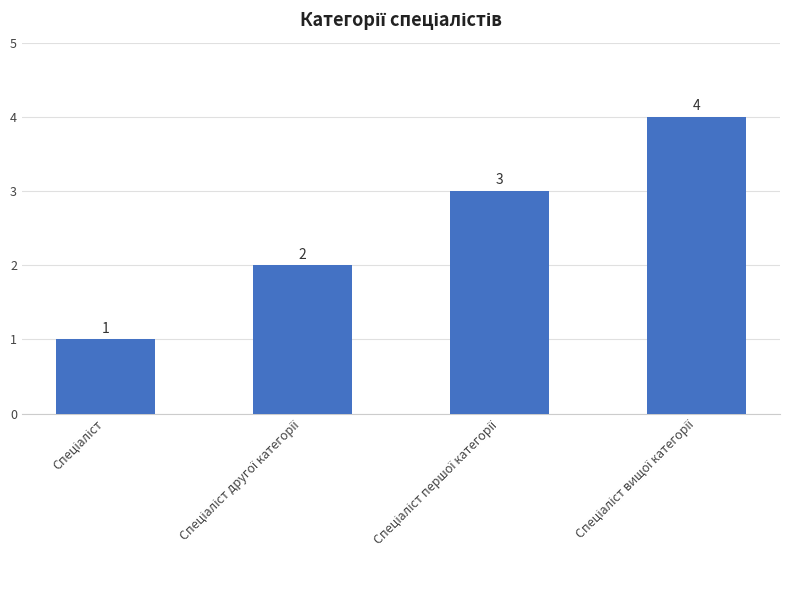

How many categories are shown in the chart?

4